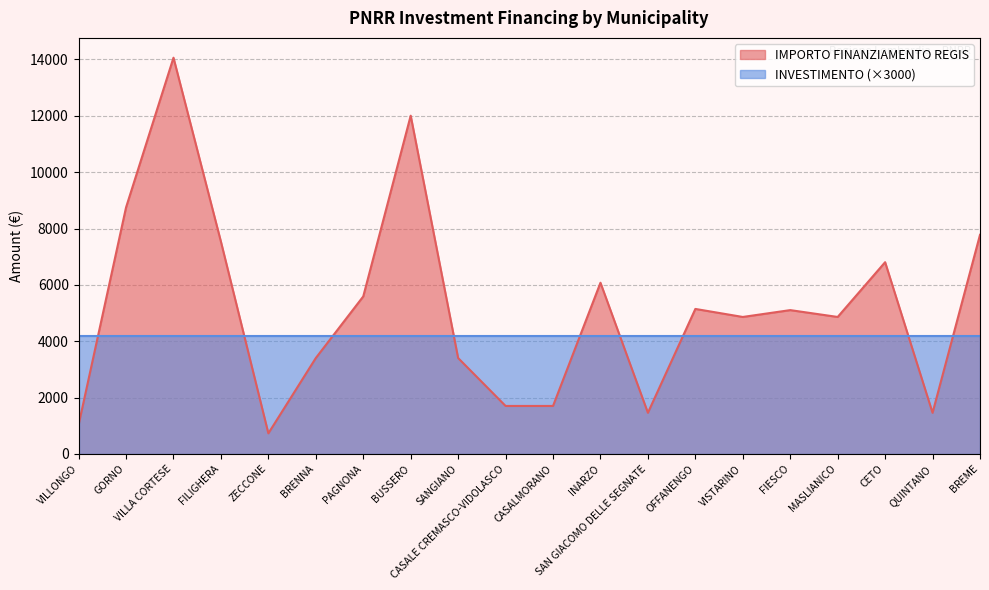

True or false: the data shows 11130 at FILIGHERA.

False